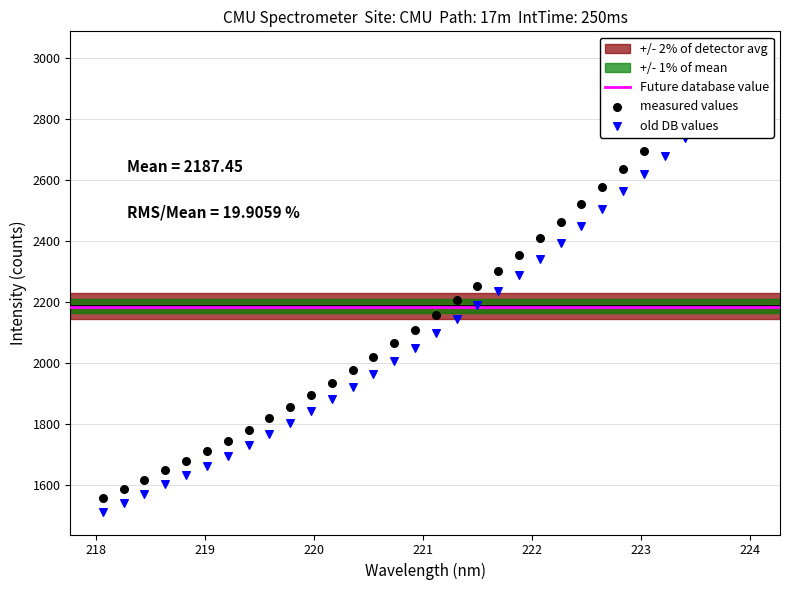

Approximately how many times larger is the value at 220.3533 compared to 219.0156?

1.2